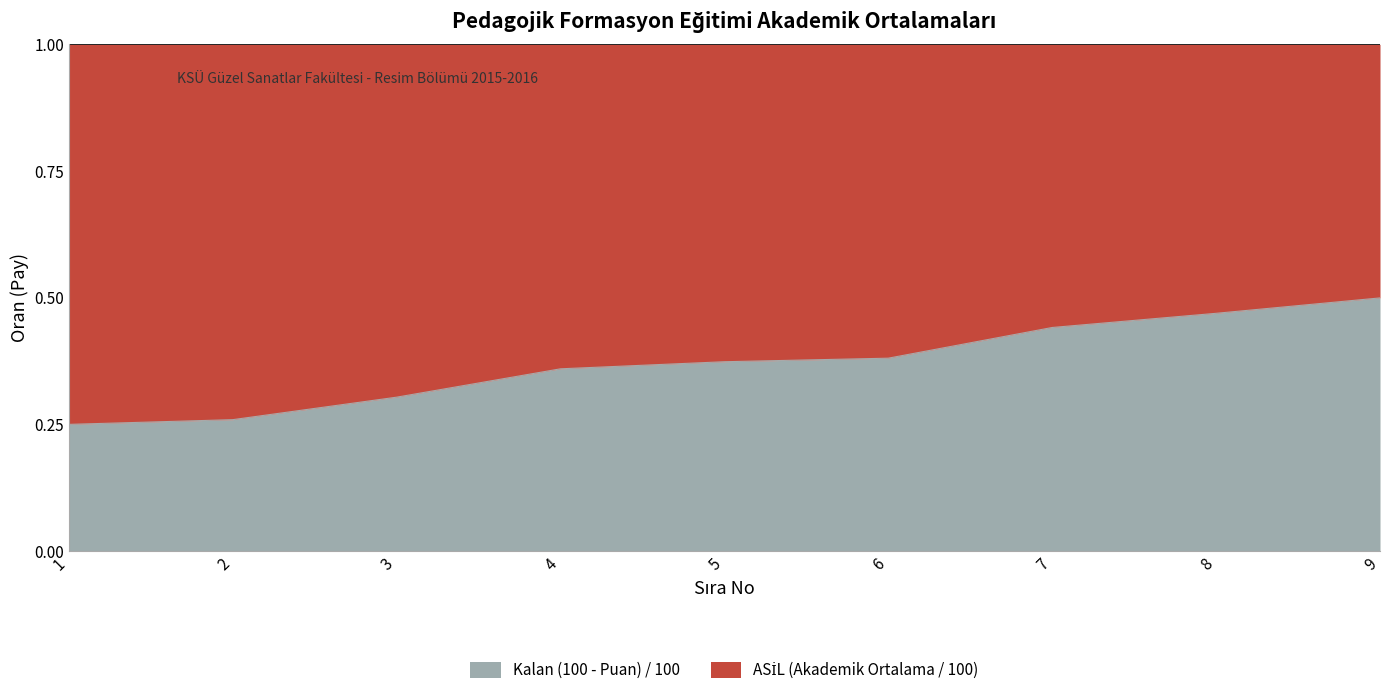

How many data points does each series have?

9